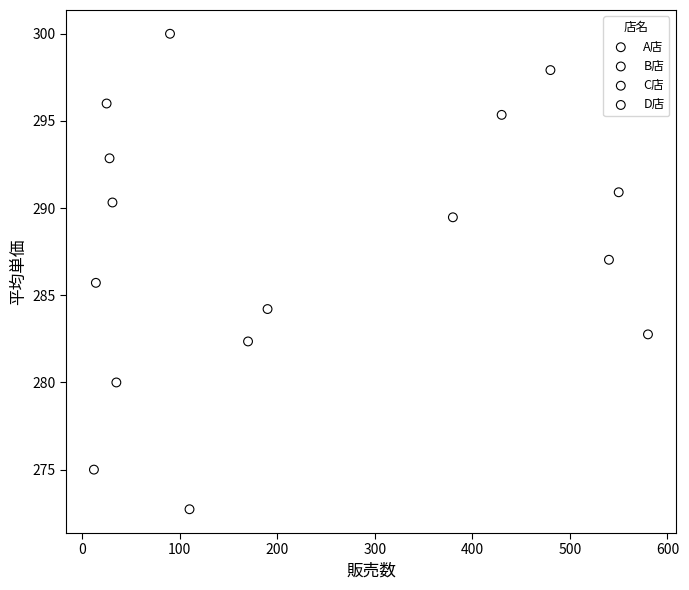

Which series reaches the maximum Y coordinate?

D店